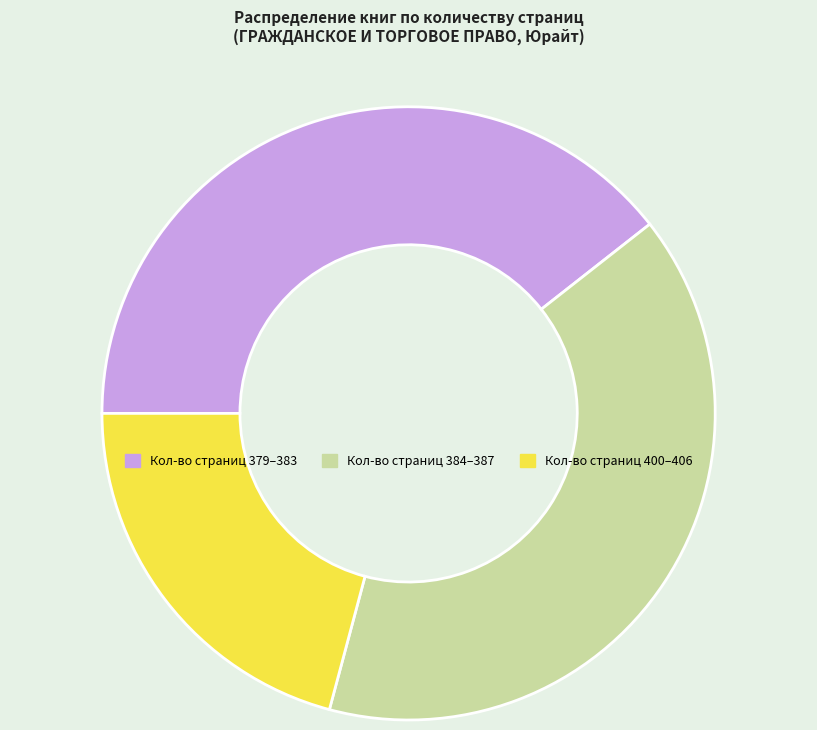

Is the sum of Кол-во страниц 400–406 and Кол-во страниц 379–383 greater than half?

Yes